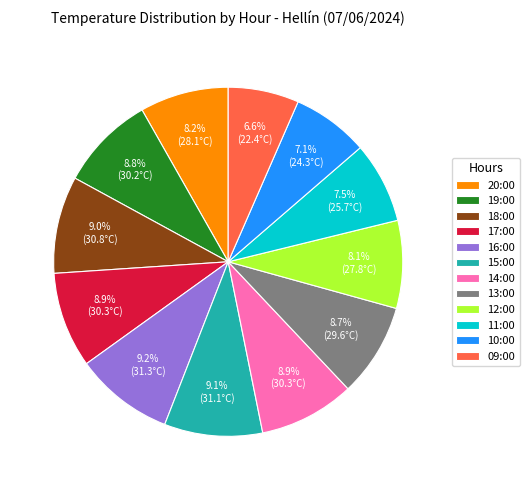

Count the number of slices in the pie.

12